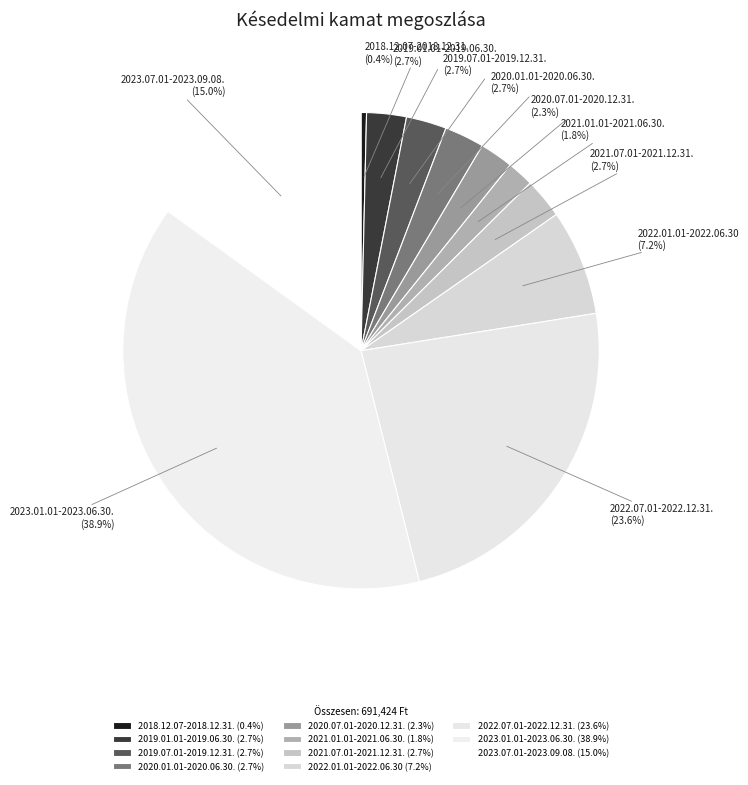

Does 2020.01.01-2020.06.30. represent more than half of the total?

No